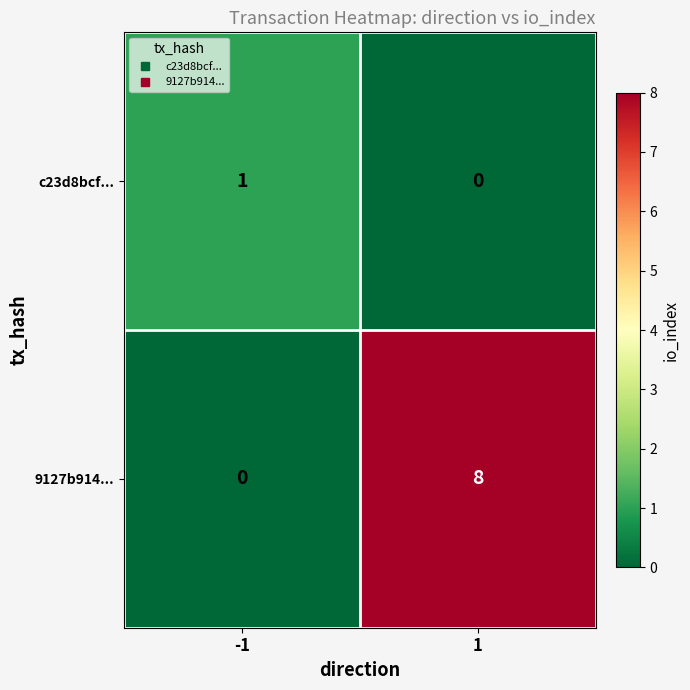

Count the number of categories in the chart.

2